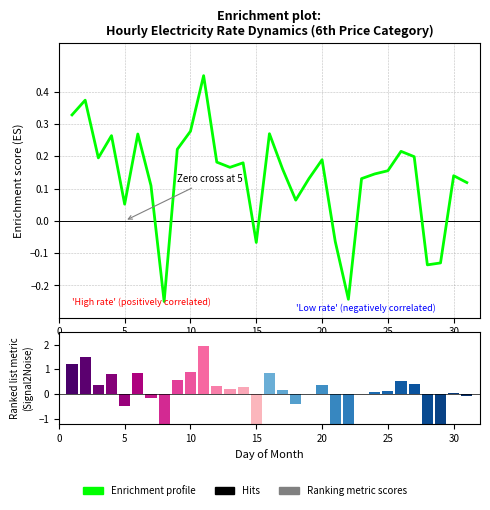

Is it true that Ranking metric scores equals 1.3 at 10?

False